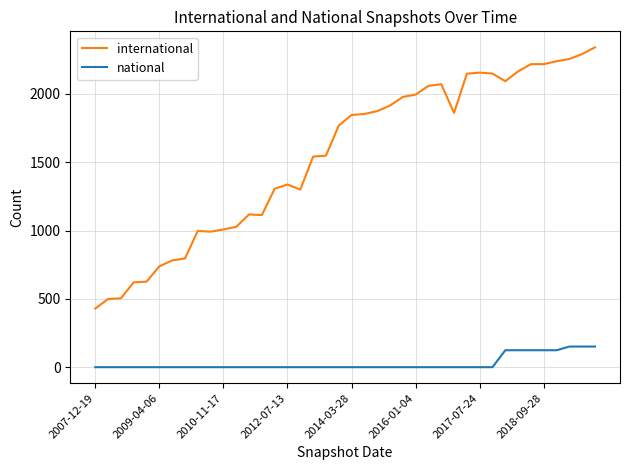

What are all the series names shown in the legend?

international, national